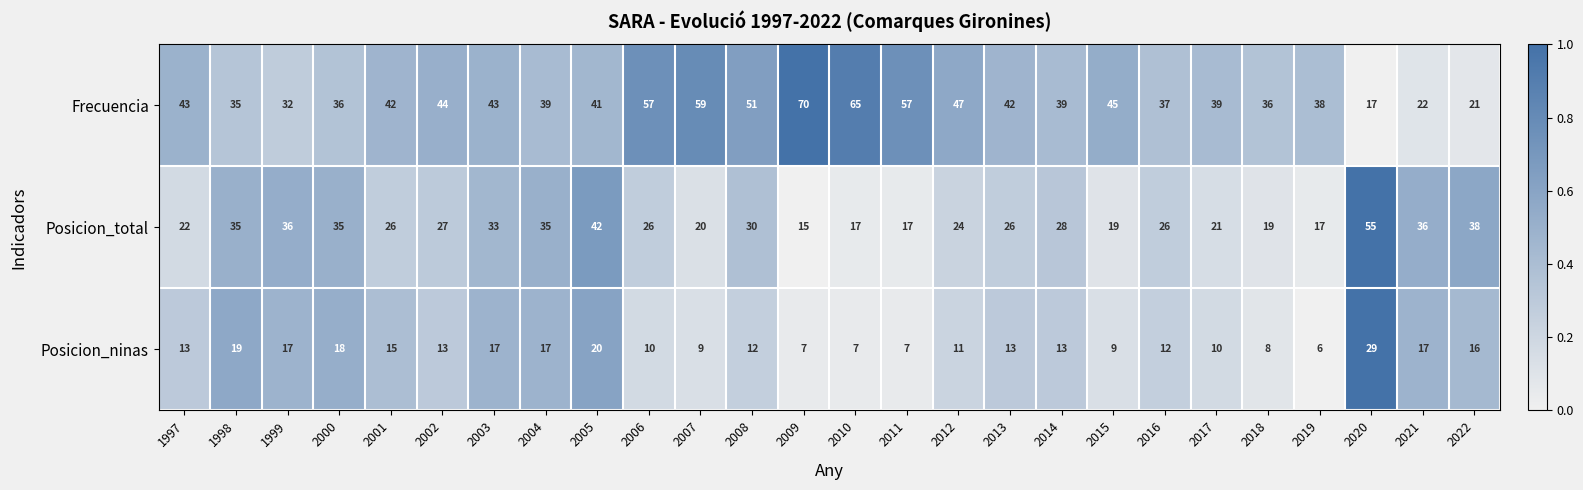

What value does the Posicion_ninas series have at 2020, to the nearest 5?

30